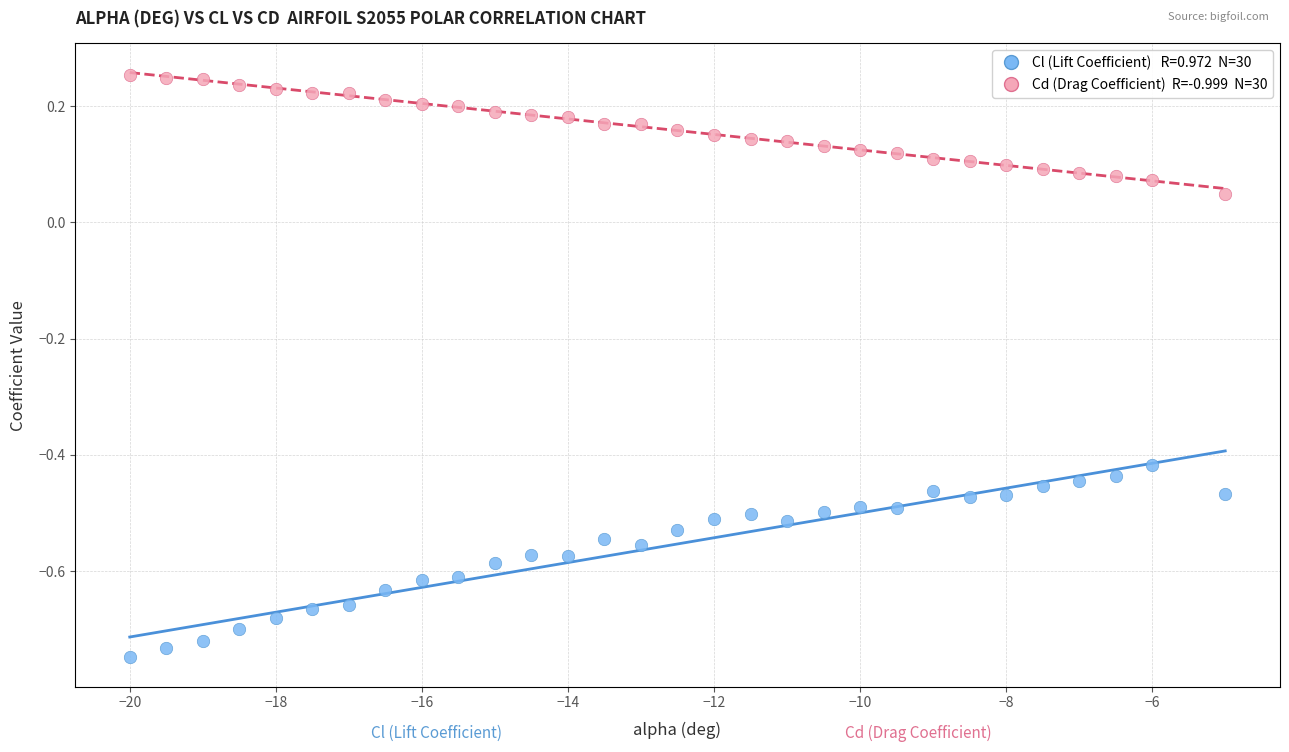

Across all data points, what is the range of X values (max minus min)?

15.0